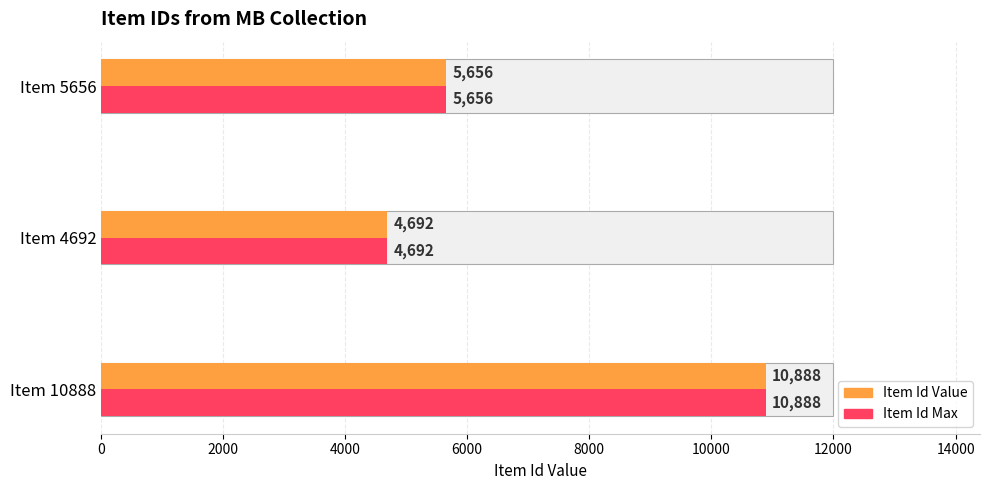

At Item 5656, list the series in order from smallest to largest.

Item Id Value, Item Id Max